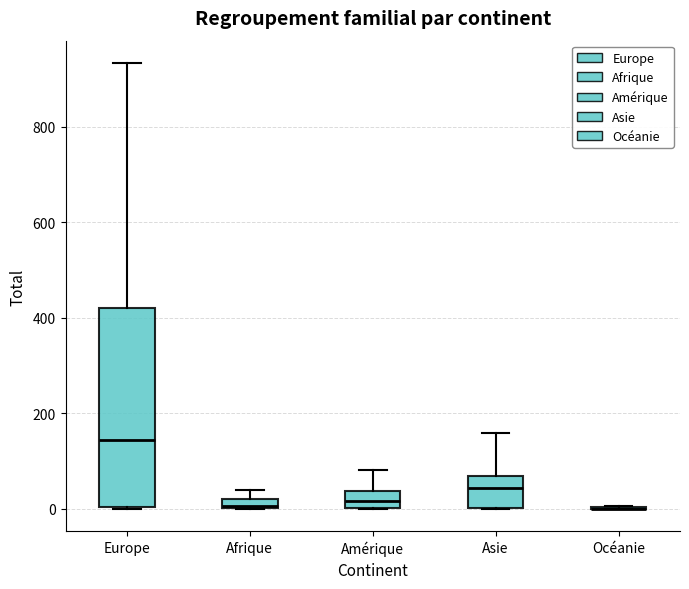

Which box is the tallest, from its lower edge to its upper edge?

Europe